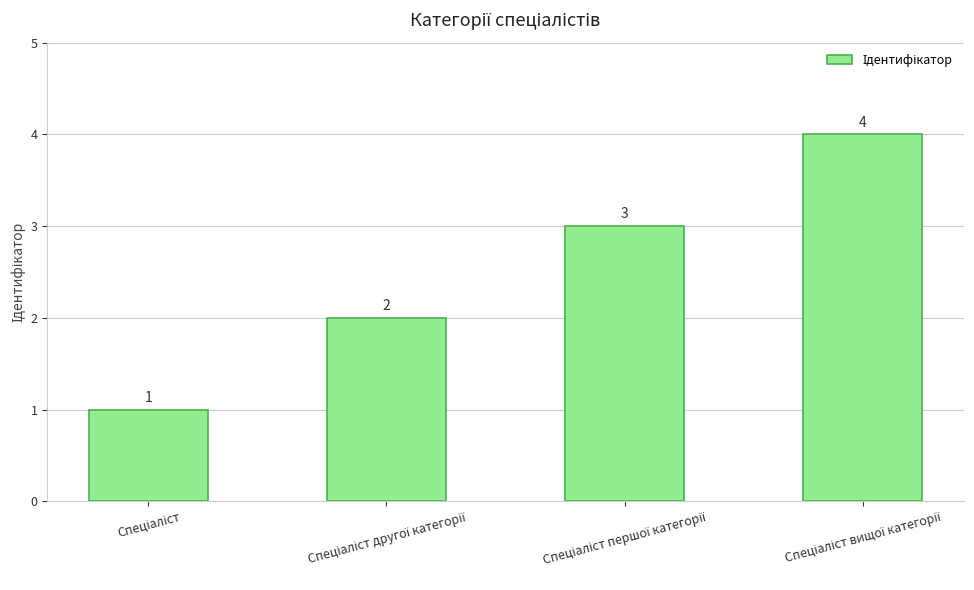

How many values are between 2 and 4?

3